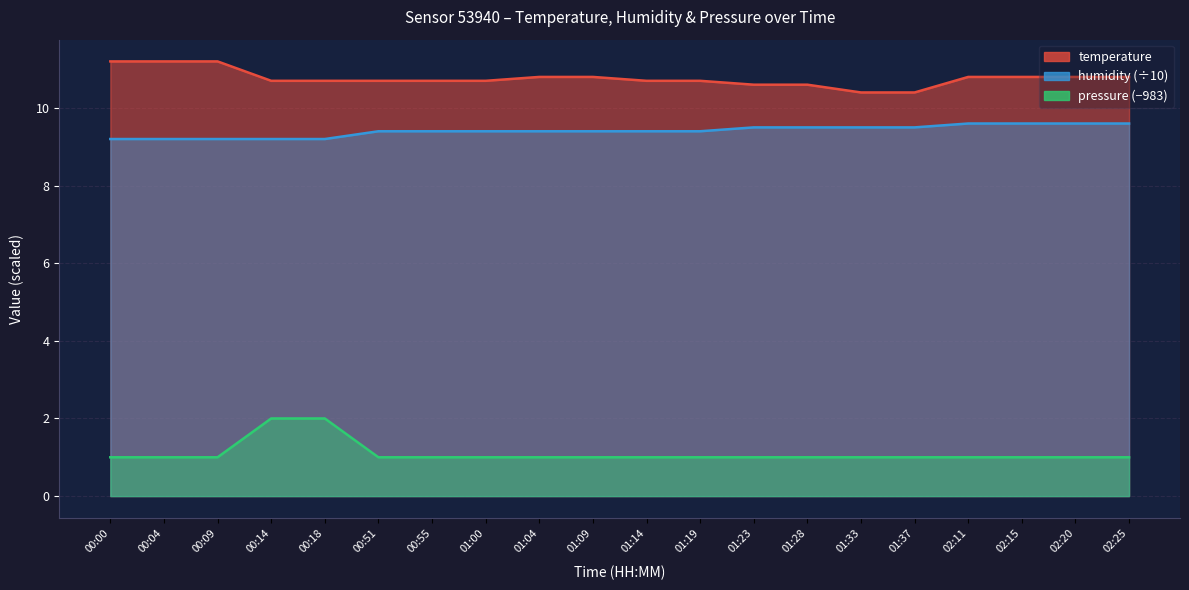

Reading left to right, what are all the values shown in this chart?

temperature: 11.2	11.2	11.2	10.7	10.7	10.7	10.7	10.7	10.8	10.8	10.7	10.7	10.6	10.6	10.4	10.4	10.8	10.8	10.8	10.8
humidity: 9.2	9.2	9.2	9.2	9.2	9.4	9.4	9.4	9.4	9.4	9.4	9.4	9.5	9.5	9.5	9.5	9.6	9.6	9.6	9.6
pressure: 1.0	1.0	1.0	2.0	2.0	1.0	1.0	1.0	1.0	1.0	1.0	1.0	1.0	1.0	1.0	1.0	1.0	1.0	1.0	1.0